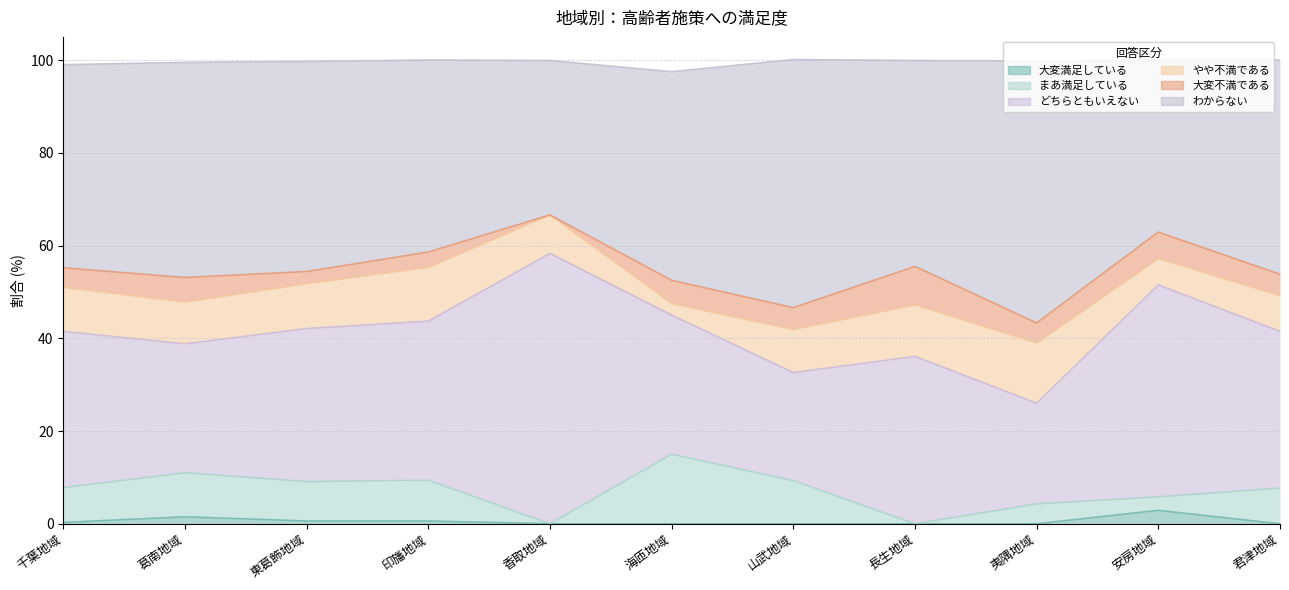

True or false: まあ満足している and どちらともいえない cross at least once.

False